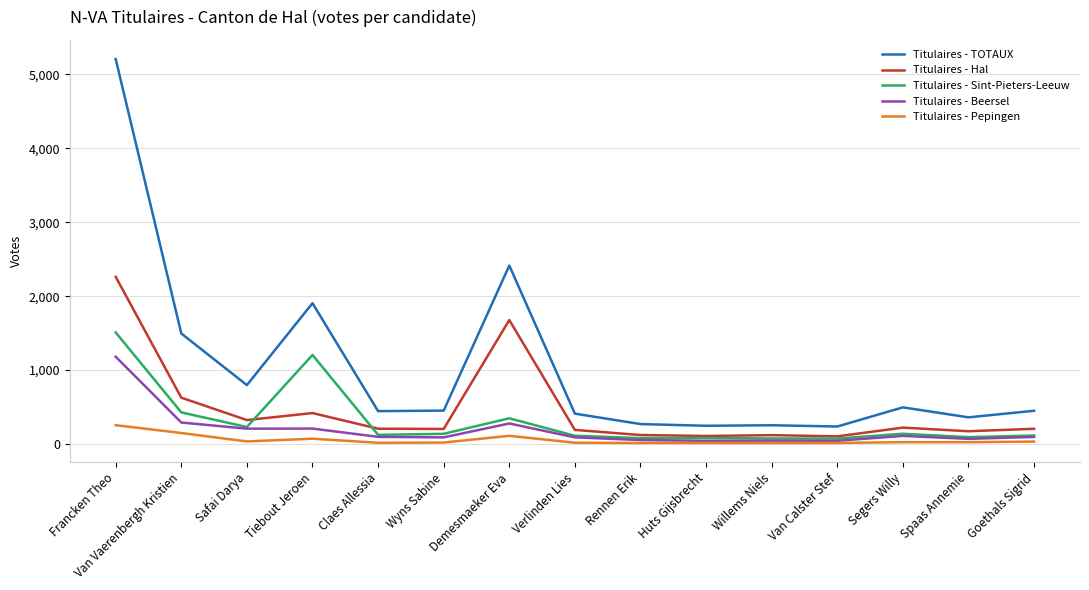

How many values in the Titulaires - Sint-Pieters-Leeuw series are below 124?

7